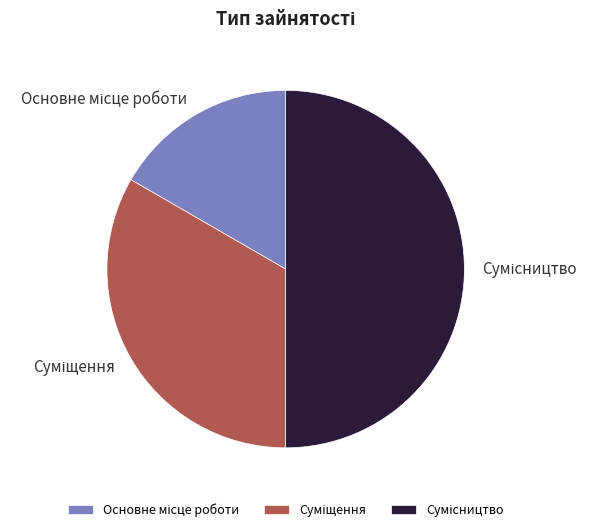

Count the number of slices in the pie.

3